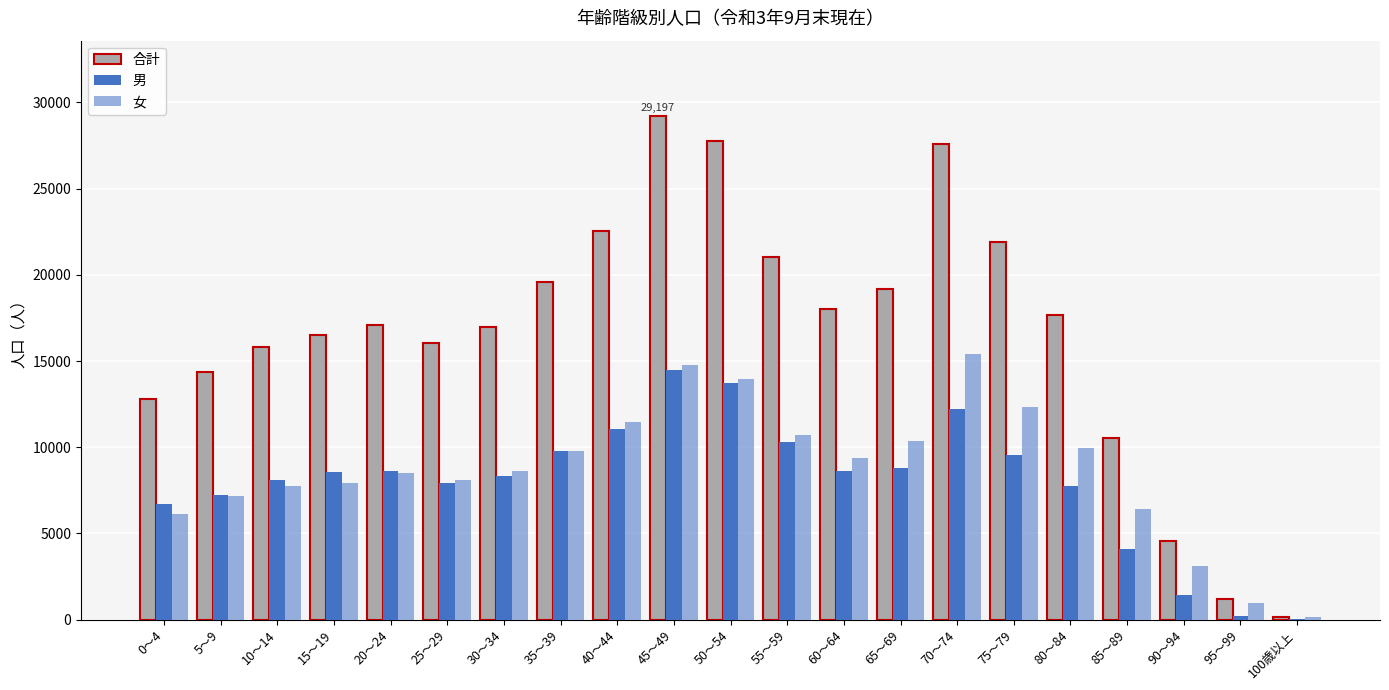

How many groups of bars are there?

21